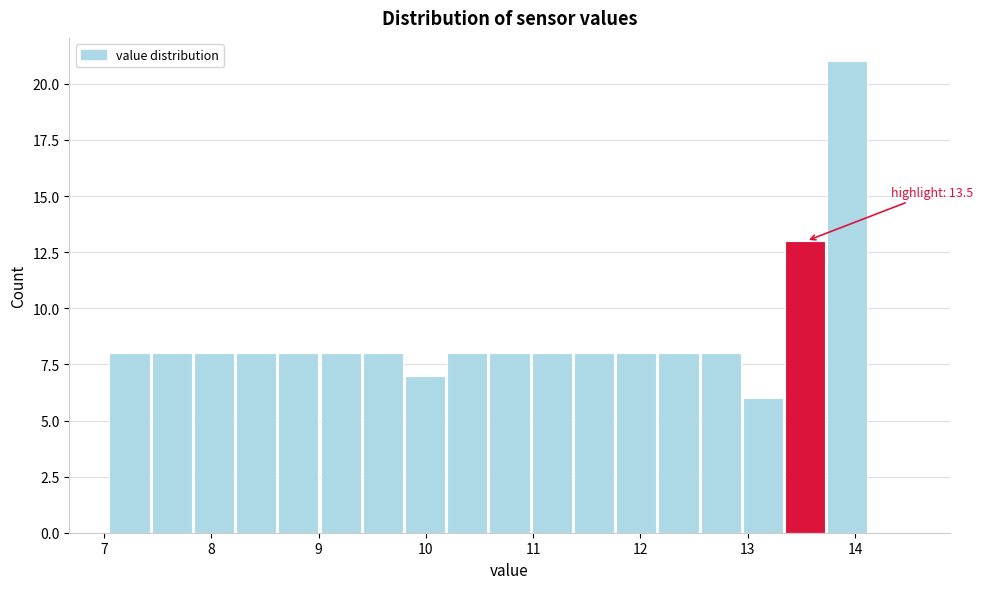

Around what value on the x-axis is the tallest bar? Give the approximate position of its centre, as read against the axis.

13.9